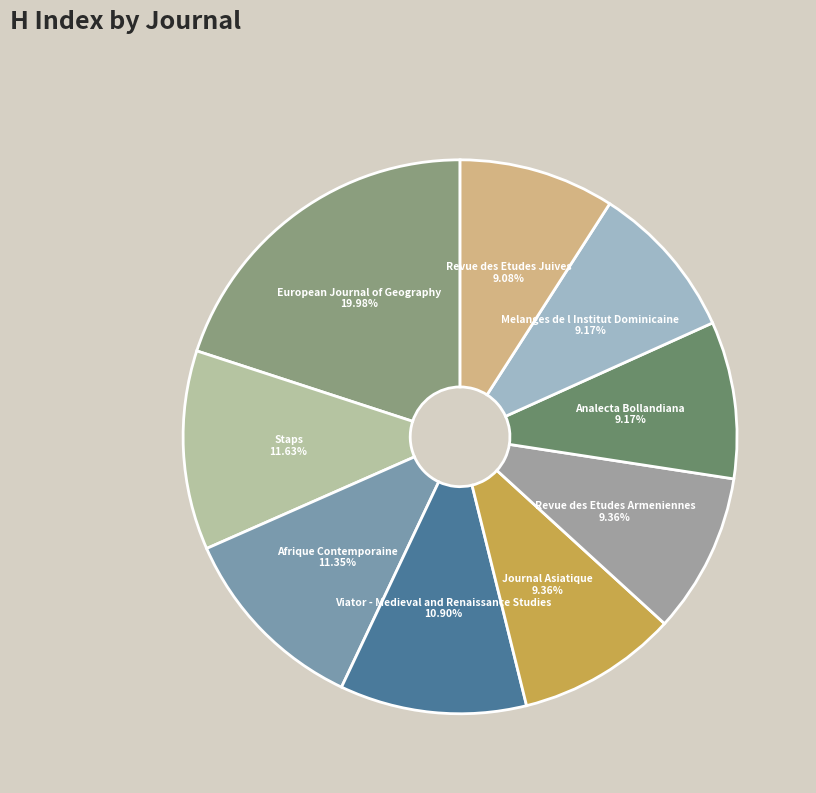

What portion of the pie excludes Revue des Etudes Juives?

90.9%